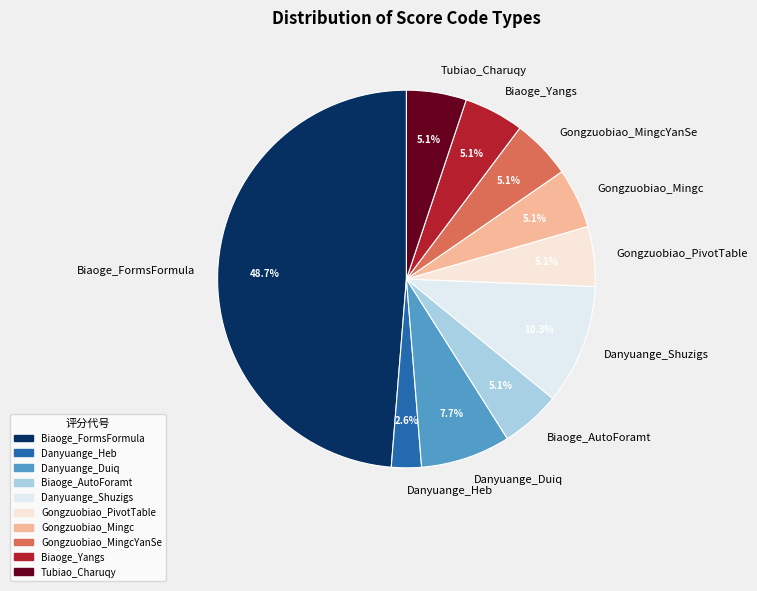

Does Biaoge_FormsFormula account for over 50% of the chart?

No